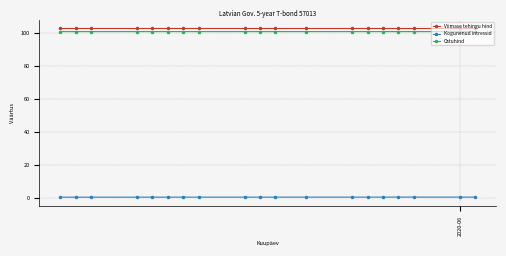

True or false: Kogunenud intressid and Ostuhind intersect in this chart.

False